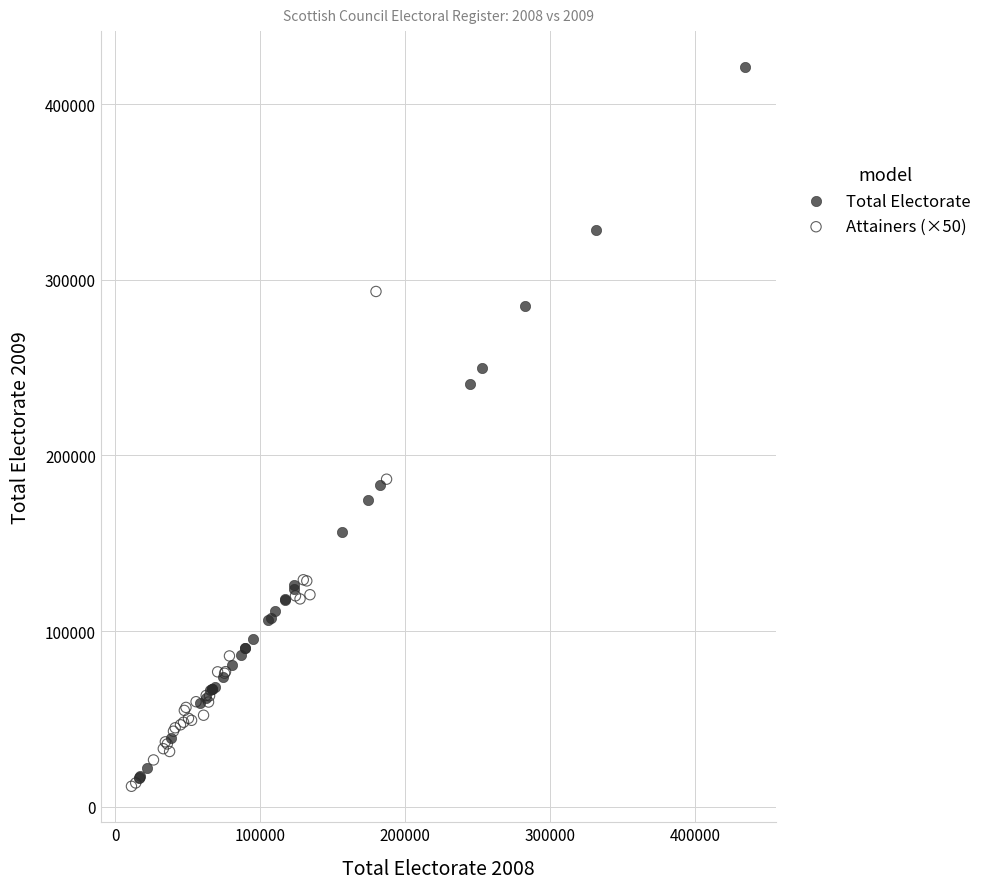

Which series contains the highest Y value?

Total Electorate